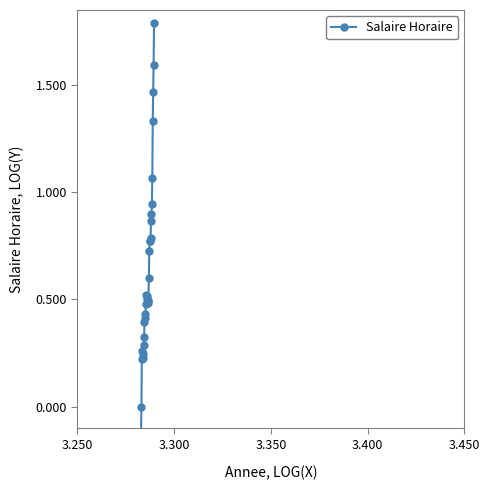

How many positive values are there?

29